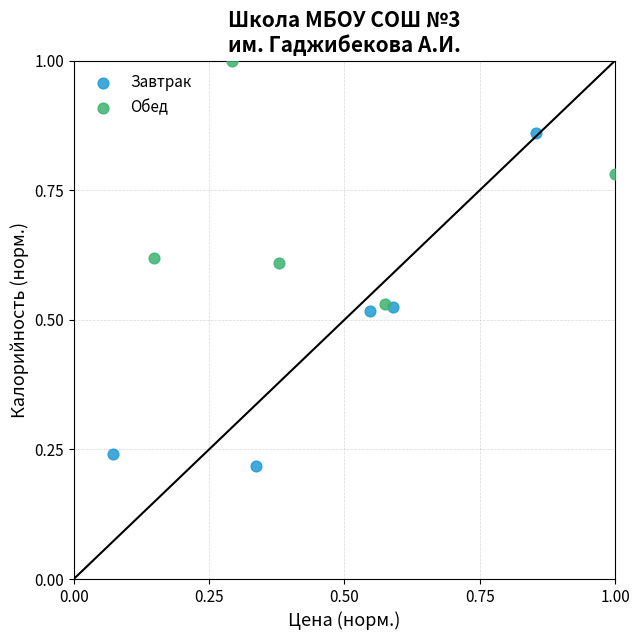

Which series reaches the minimum Y coordinate?

Завтрак